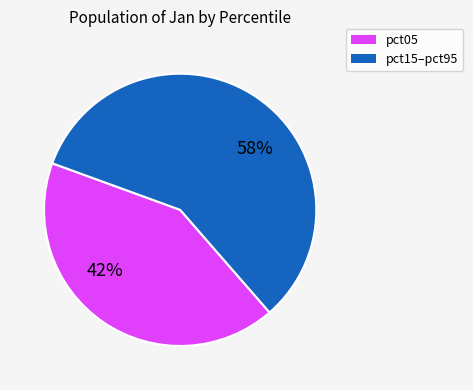

Is there a majority slice in this chart?

Yes